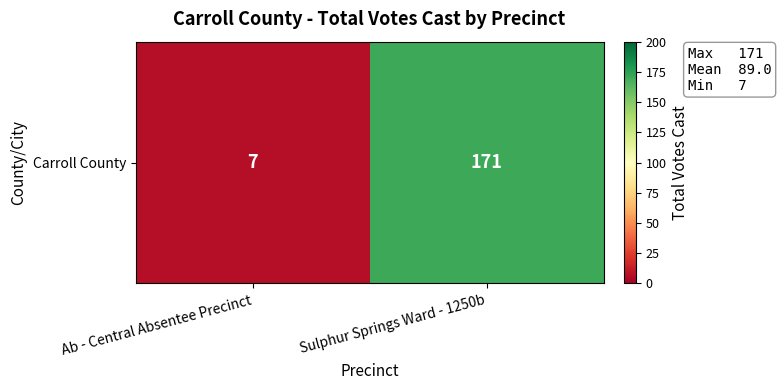

Reading left to right, transcribe all the data shown in this chart.

Ab - Central Absentee Precinct=7	Sulphur Springs Ward - 1250b=171